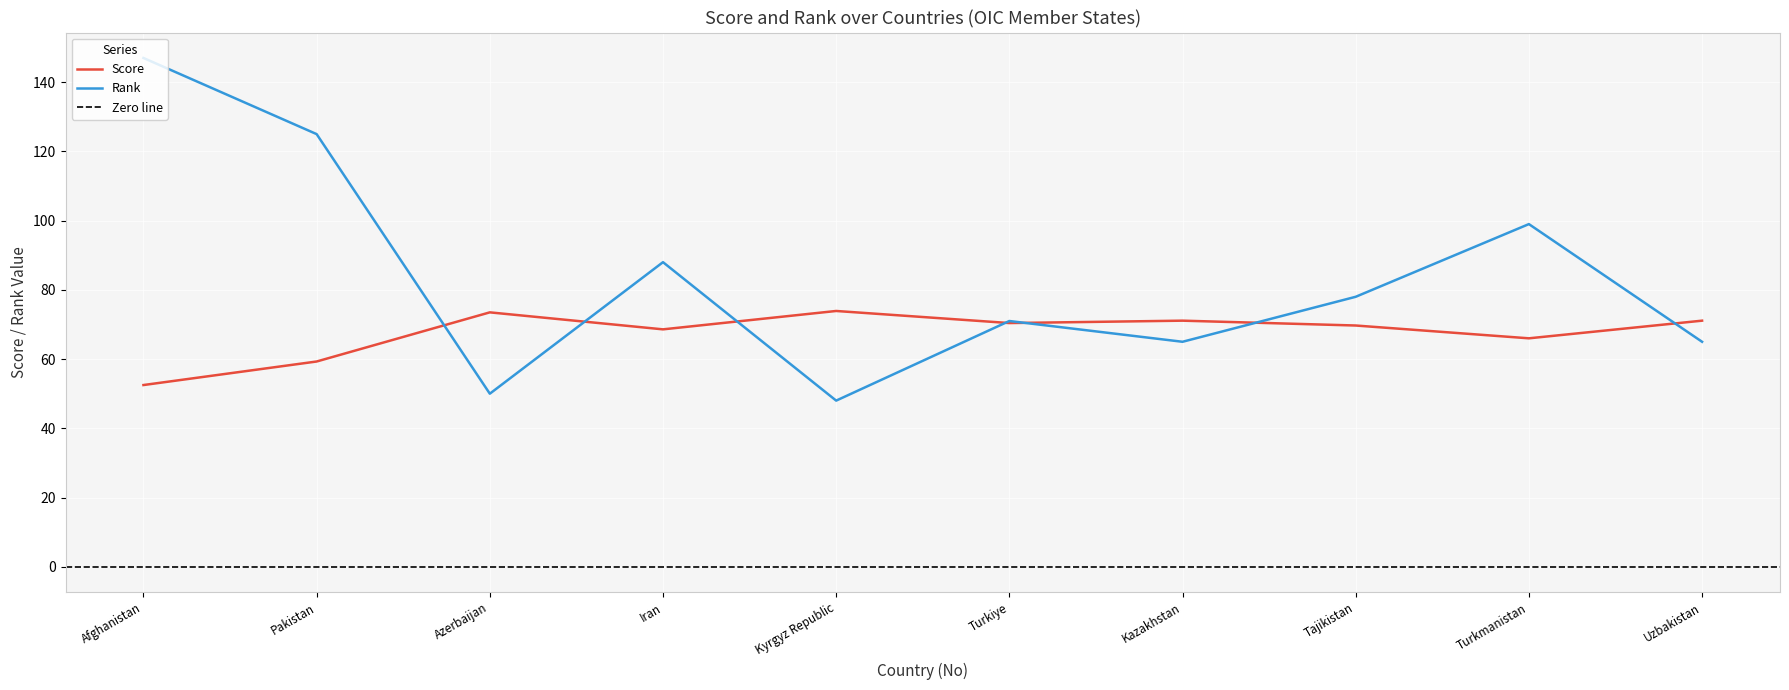

Rank the series at Afghanistan from lowest to highest value.

Score, Rank